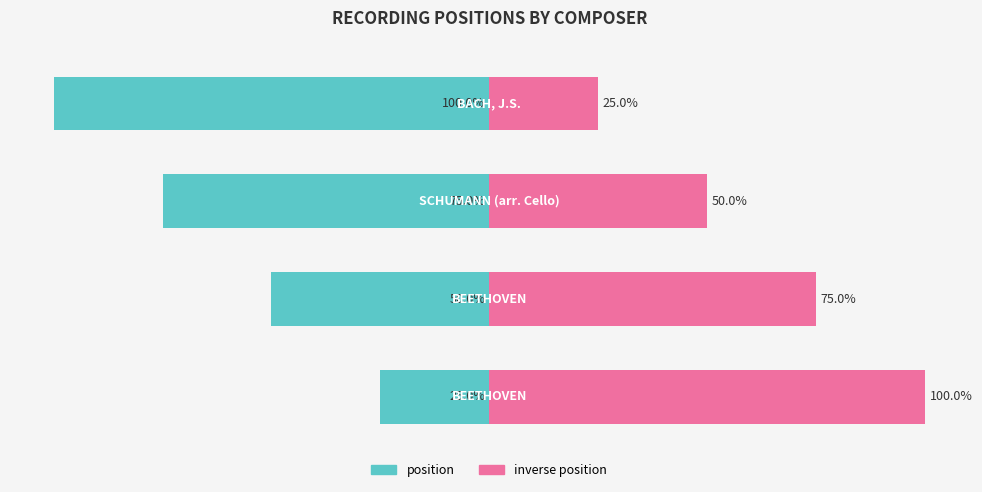

Reading left to right, transcribe all the data shown in this chart.

position: -25	-50	-75	-100
inverse position: 100	75	50	25